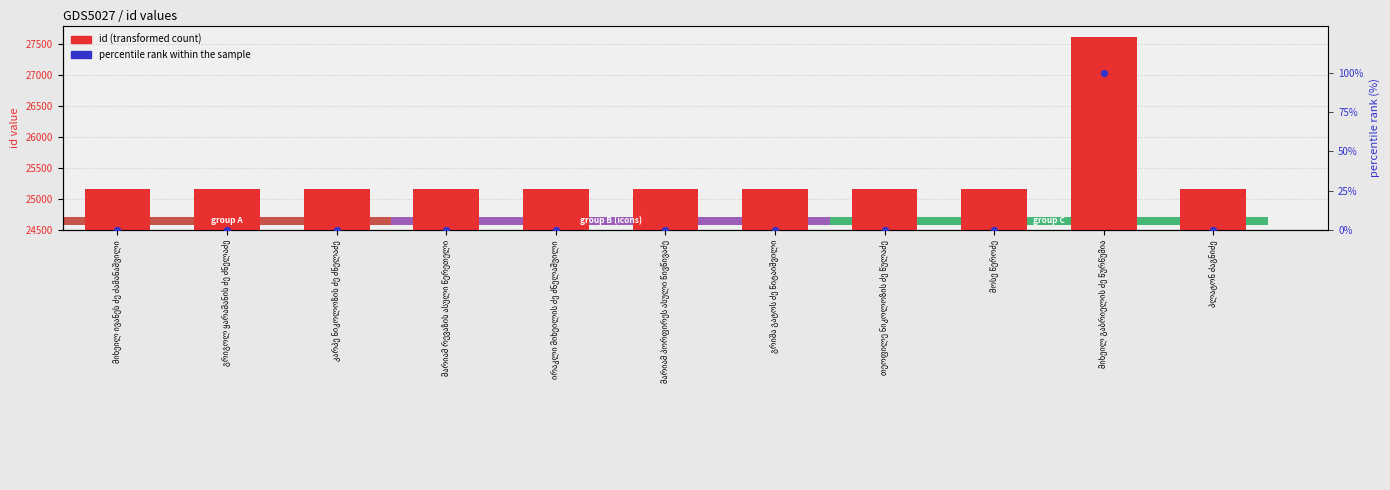

Which series has the largest total across all categories?

id (transformed count)